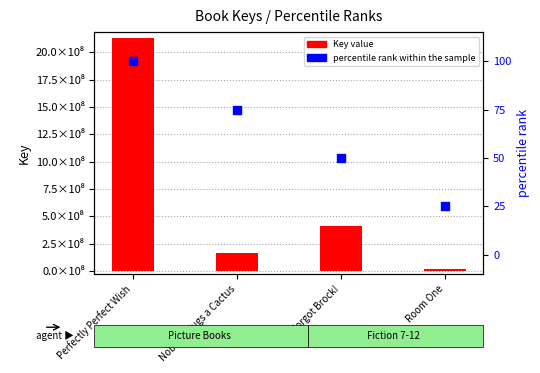

Which series reaches the maximum Y coordinate?

Key